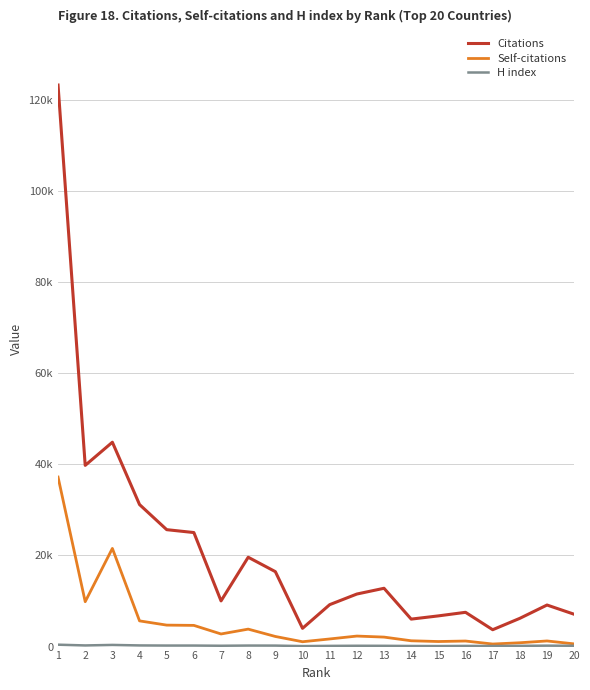

At which label does Citations reach its peak?

1